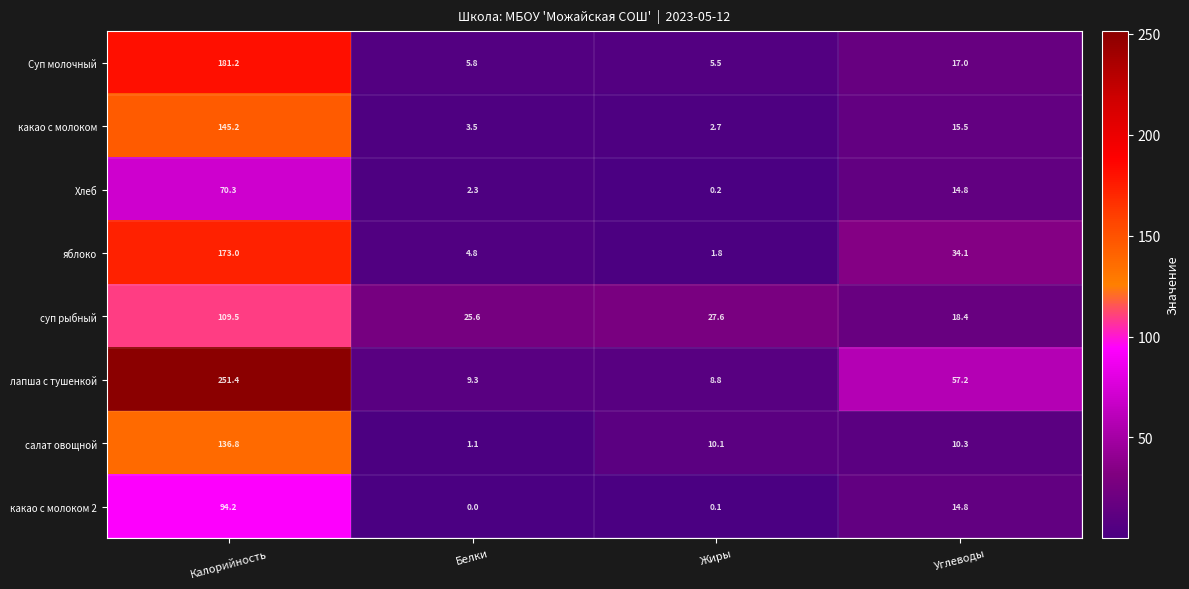

What is the difference between the highest and lowest values at Жиры?

27.5